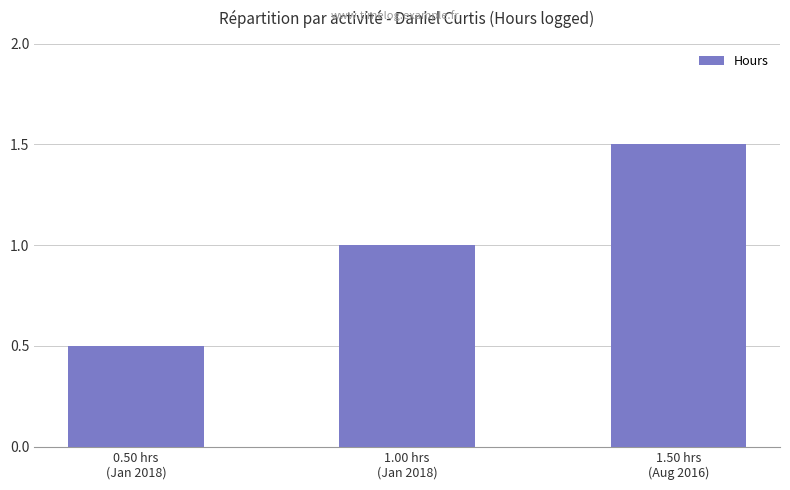

Which label corresponds to the smallest value in the chart?

0.50 hrs
(Jan 2018)